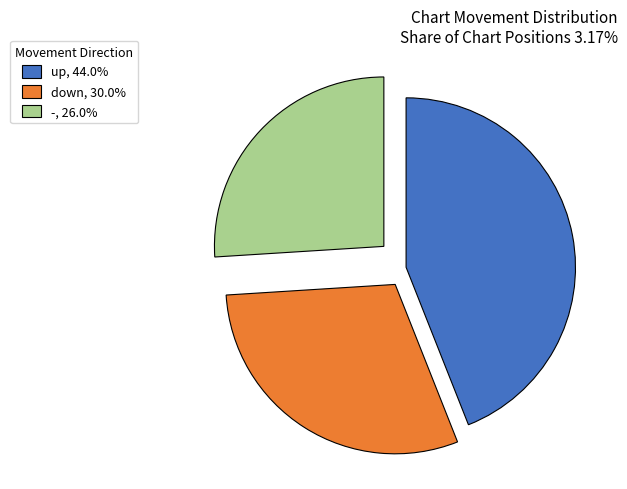

Rank the categories by value from highest to lowest.

up, down, -